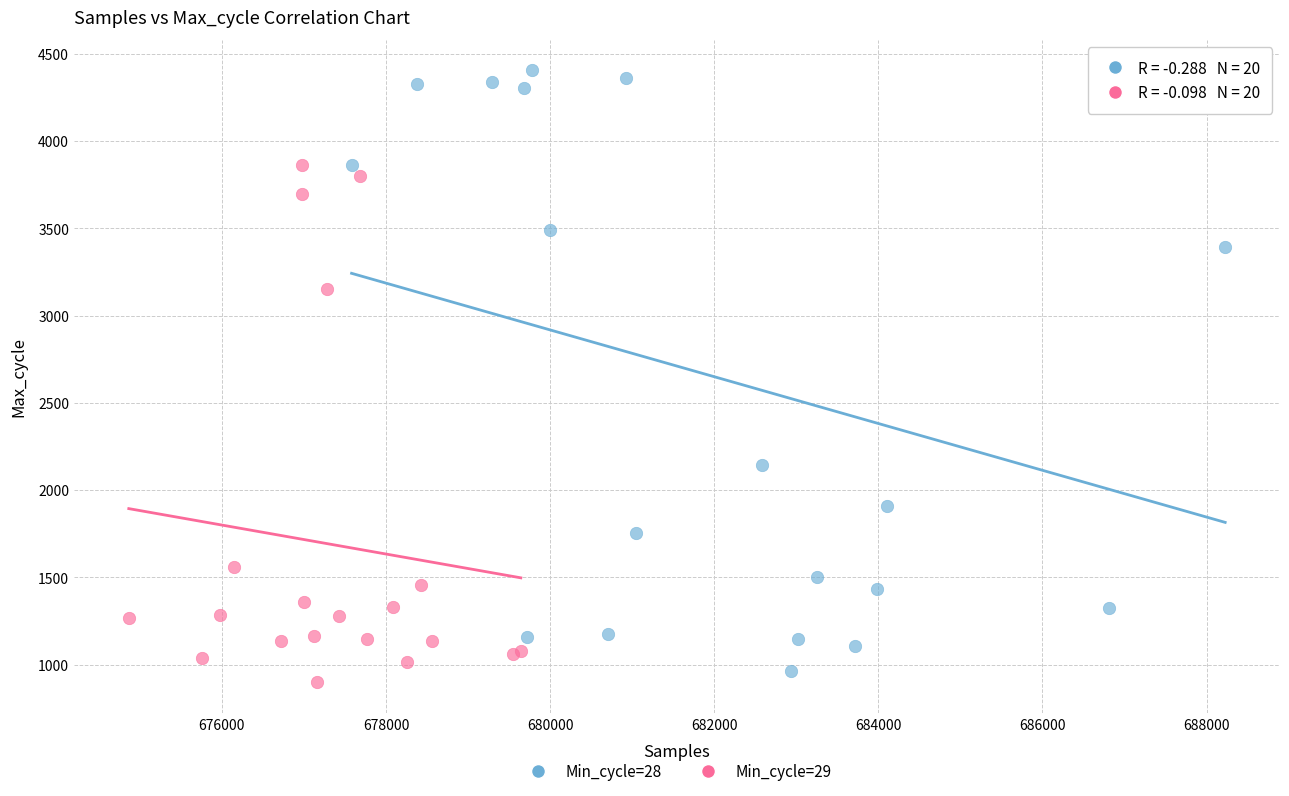

Which series reaches the maximum Y coordinate?

Min_cycle=28